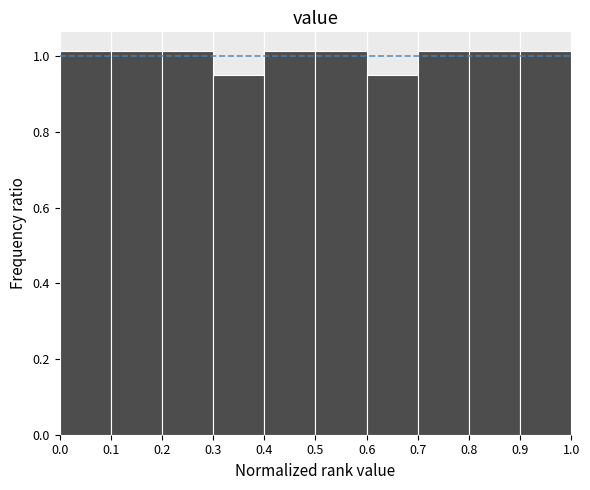

Reading left to right, transcribe this chart: for each bar, give the range it covers on the x-axis and its height. The values are not printed on the chart, so give them approximately, as read against the axis.

0.0 to 0.1: 1.02
0.1 to 0.2: 1.02
0.2 to 0.3: 1.02
0.3 to 0.4: 0.94
0.4 to 0.5: 1.02
0.5 to 0.6: 1.02
0.6 to 0.7: 0.94
0.7 to 0.8: 1.02
0.8 to 0.9: 1.02
0.9 to 1.0: 1.02